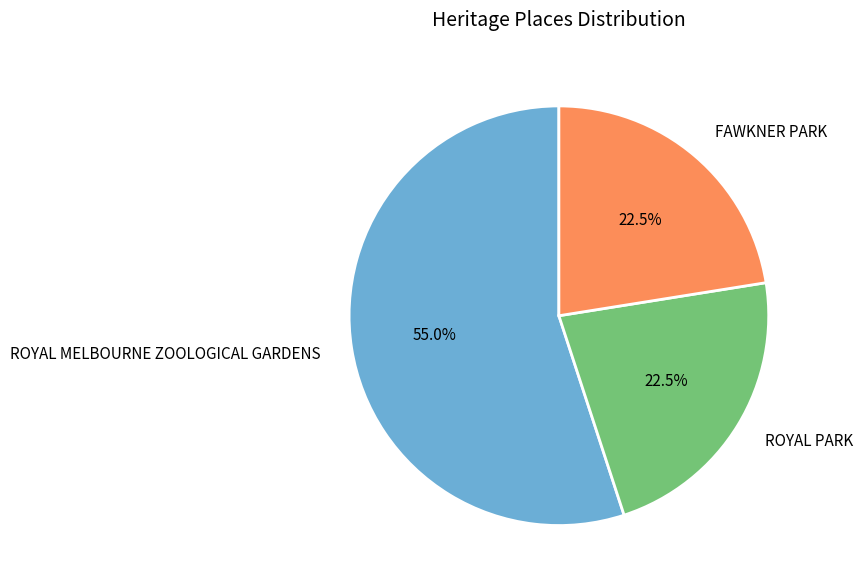

Combined, what portion of the pie is FAWKNER PARK and ROYAL MELBOURNE ZOOLOGICAL GARDENS?

77.5%